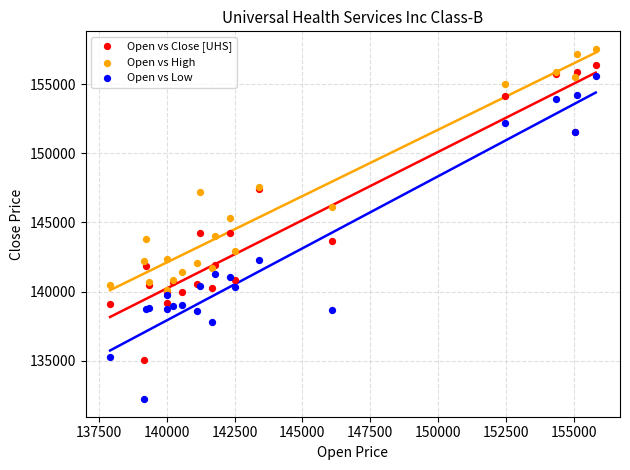

What are all the series names shown in the legend?

Open vs Close [UHS], Open vs High, Open vs Low